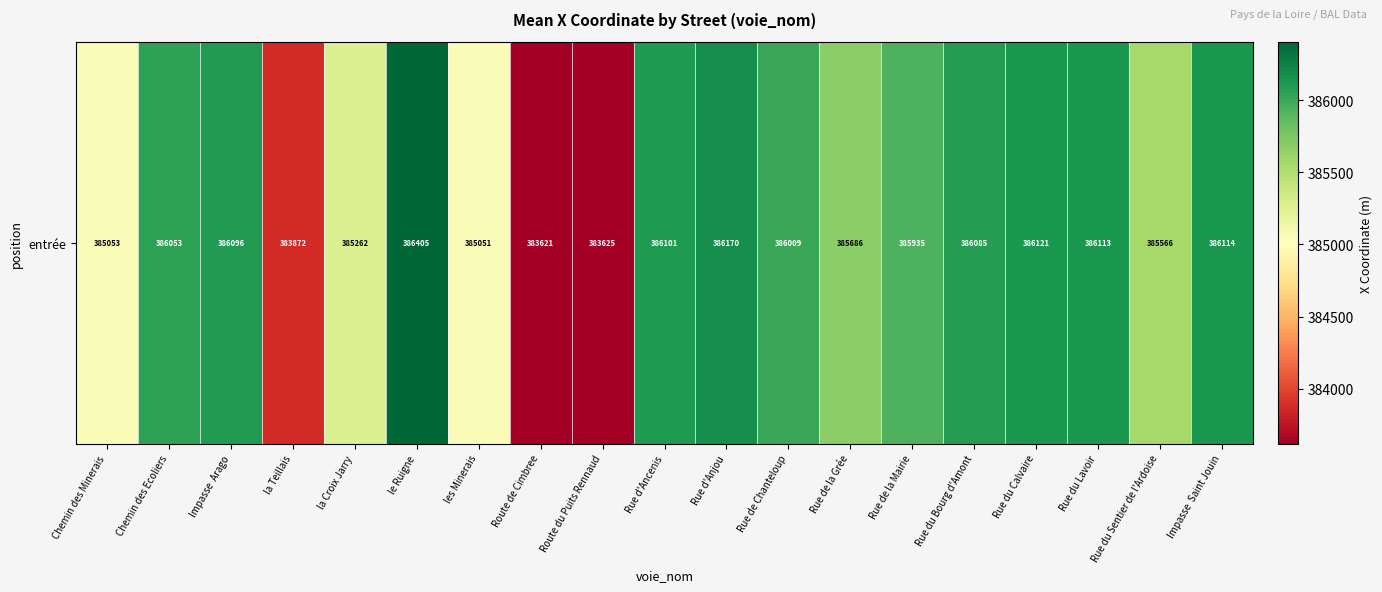

What is the difference between the values at Chemin des Ecoliers and la Teillais?

2180.8